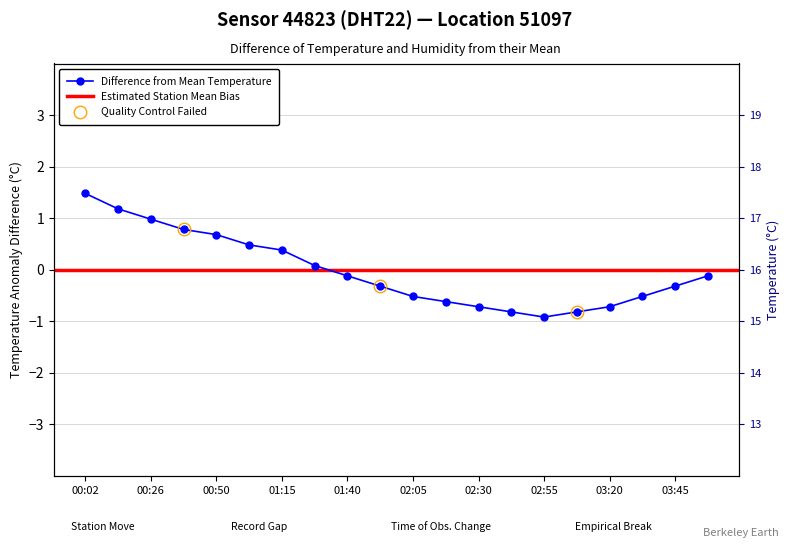

The value at 01:15 is 0.4. True or false?

True